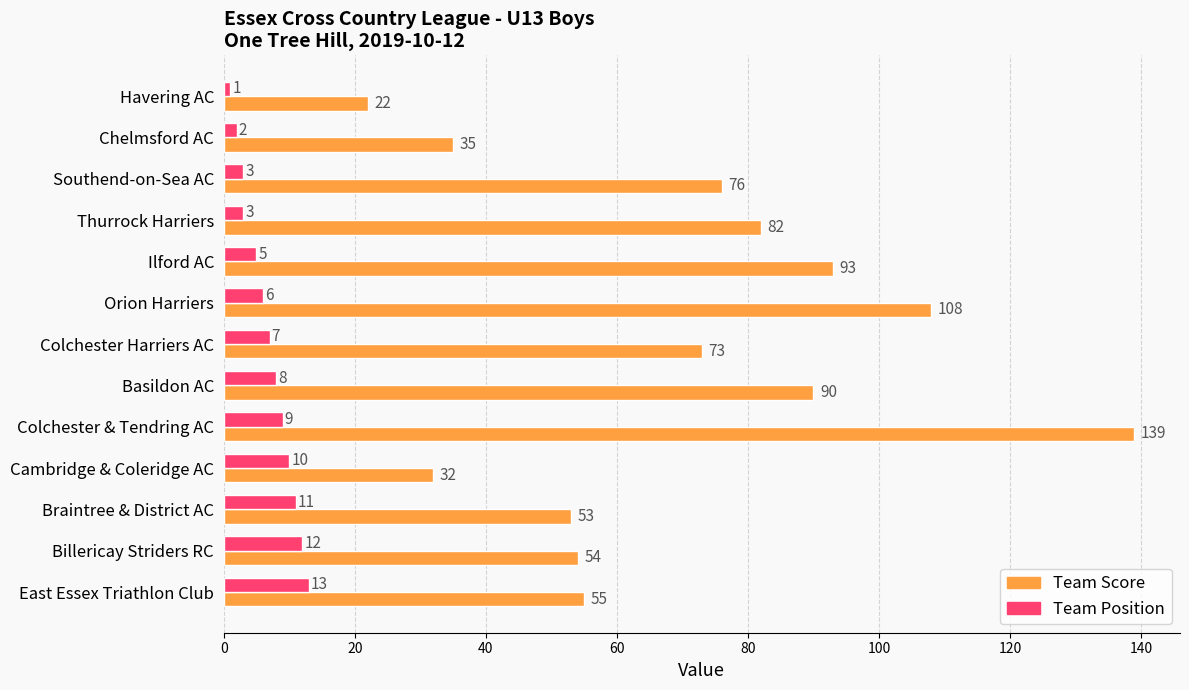

The Team Score series shows 35 at Chelmsford AC. True or false?

True